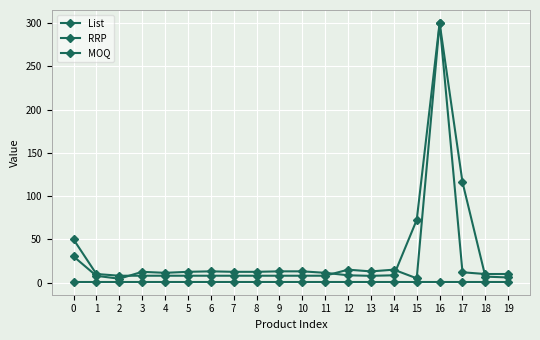

How many data points does each series have?

20